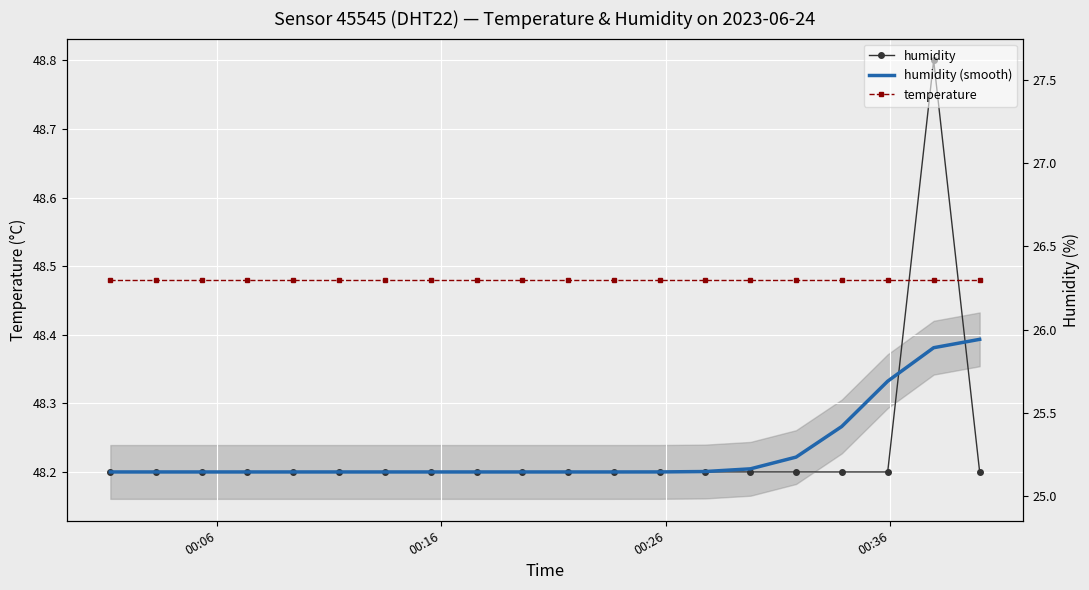

What is the greatest value displayed?

48.8